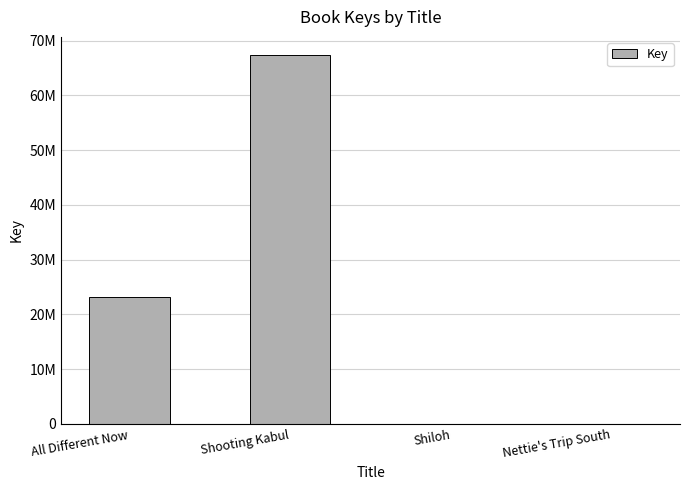

Reading left to right, what are all the values shown in this chart?

All Different Now=23195470	Shooting Kabul=67342002	Shiloh=5691	Nettie's Trip South=6299